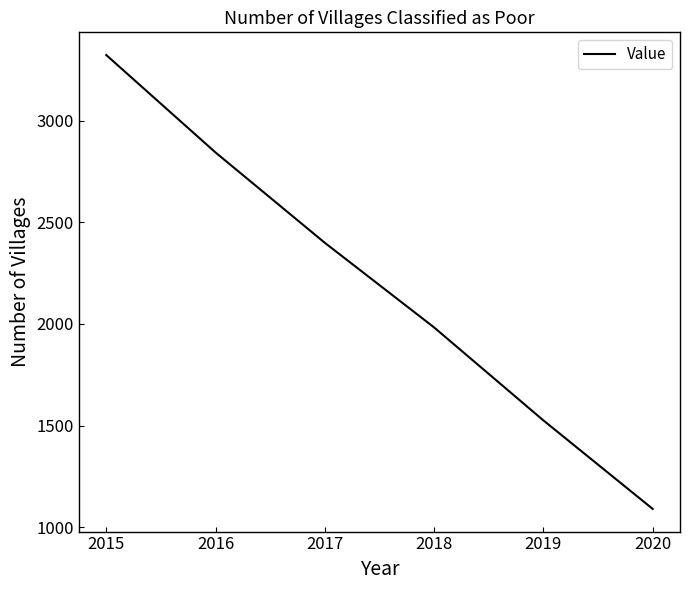

True or false: the data has more than 1 interior local peaks.

False